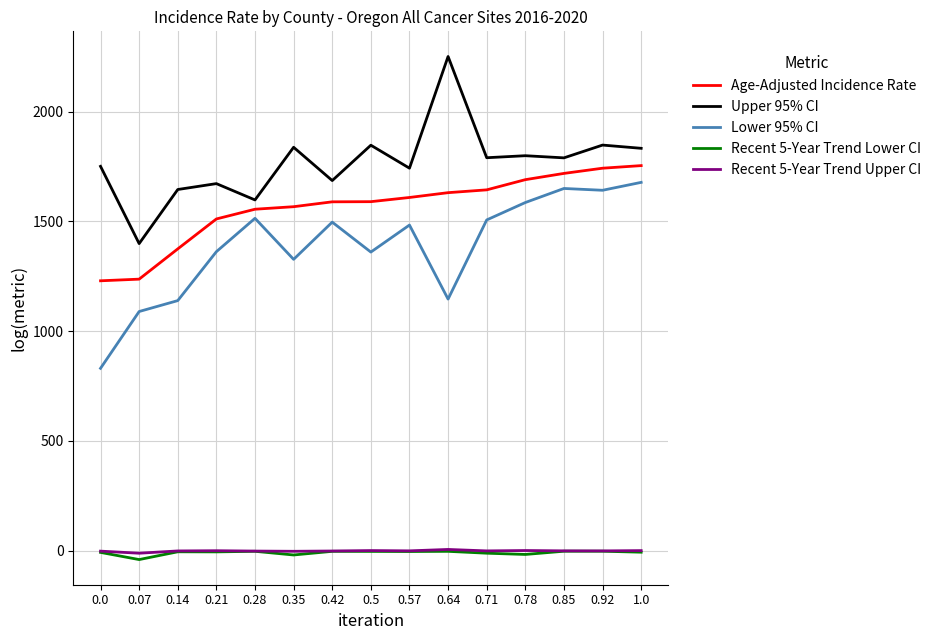

What position from the left is 0.92?

14